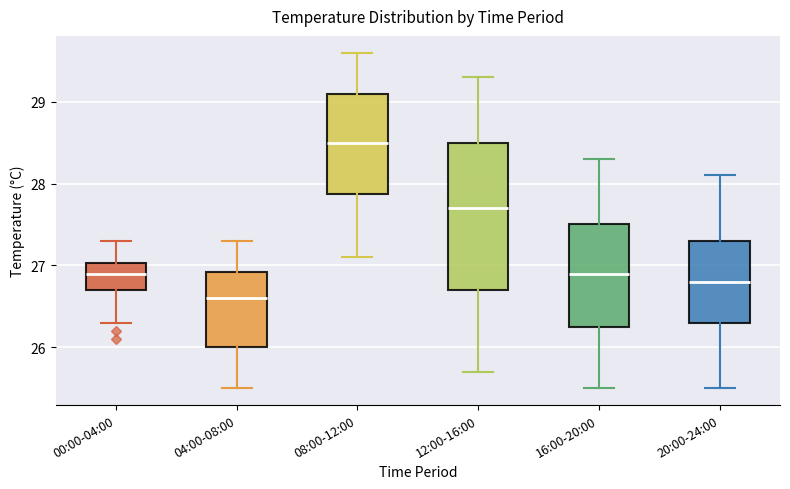

Which box has the lowest median line?

04:00-08:00